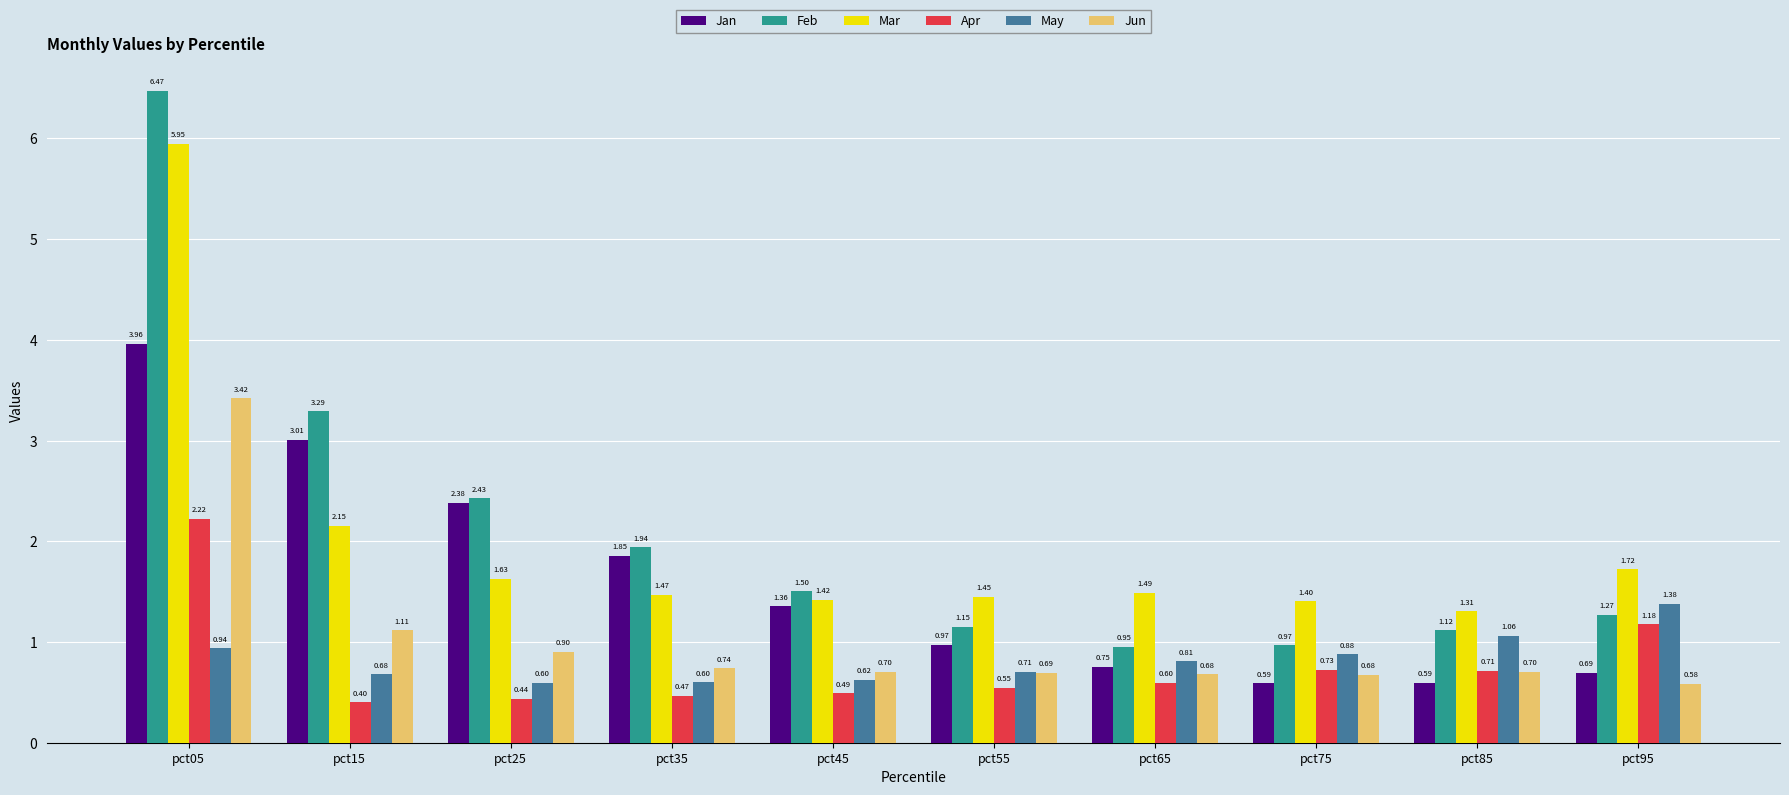

Is it true that Apr equals 0.4 at pct25?

True